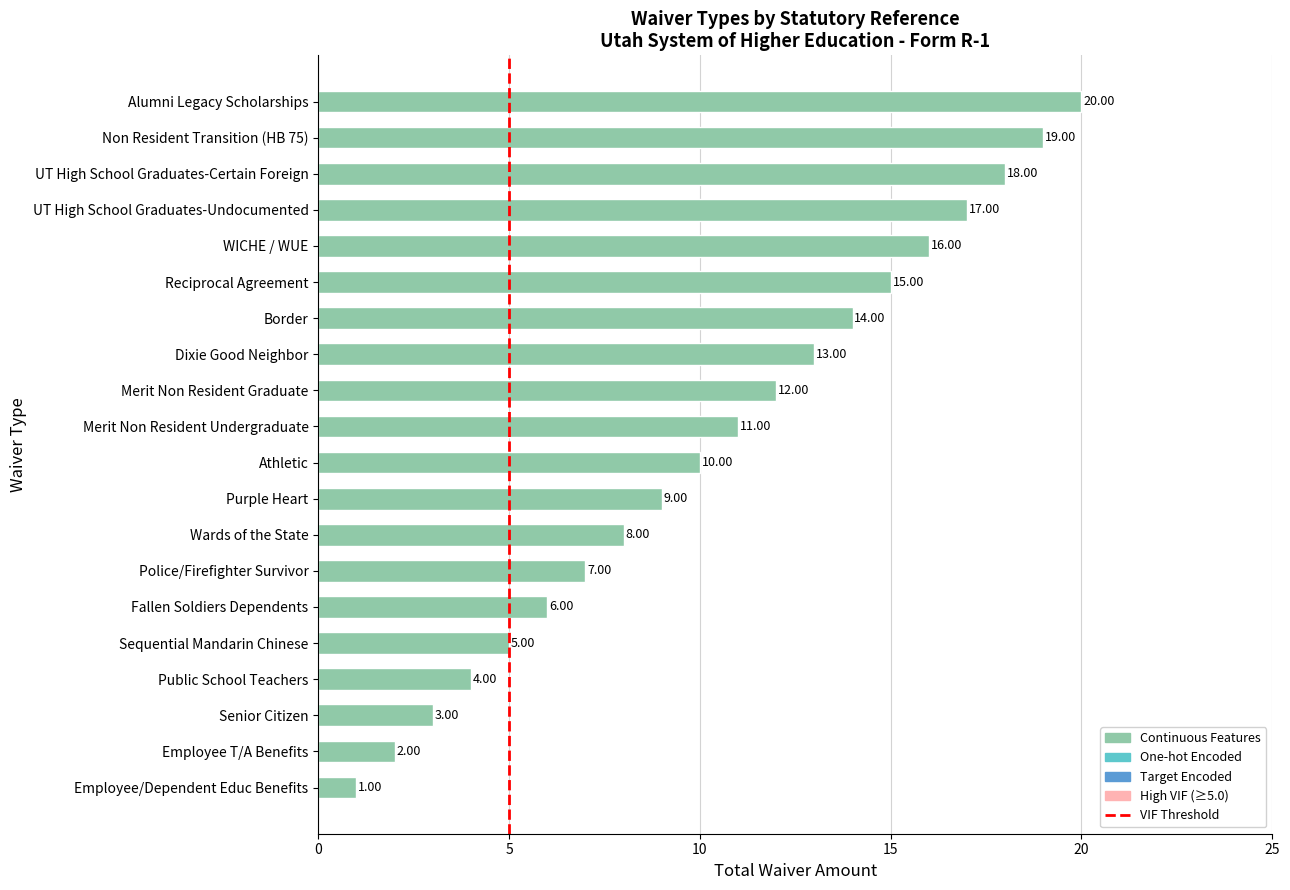

Does the chart contain any negative values?

No